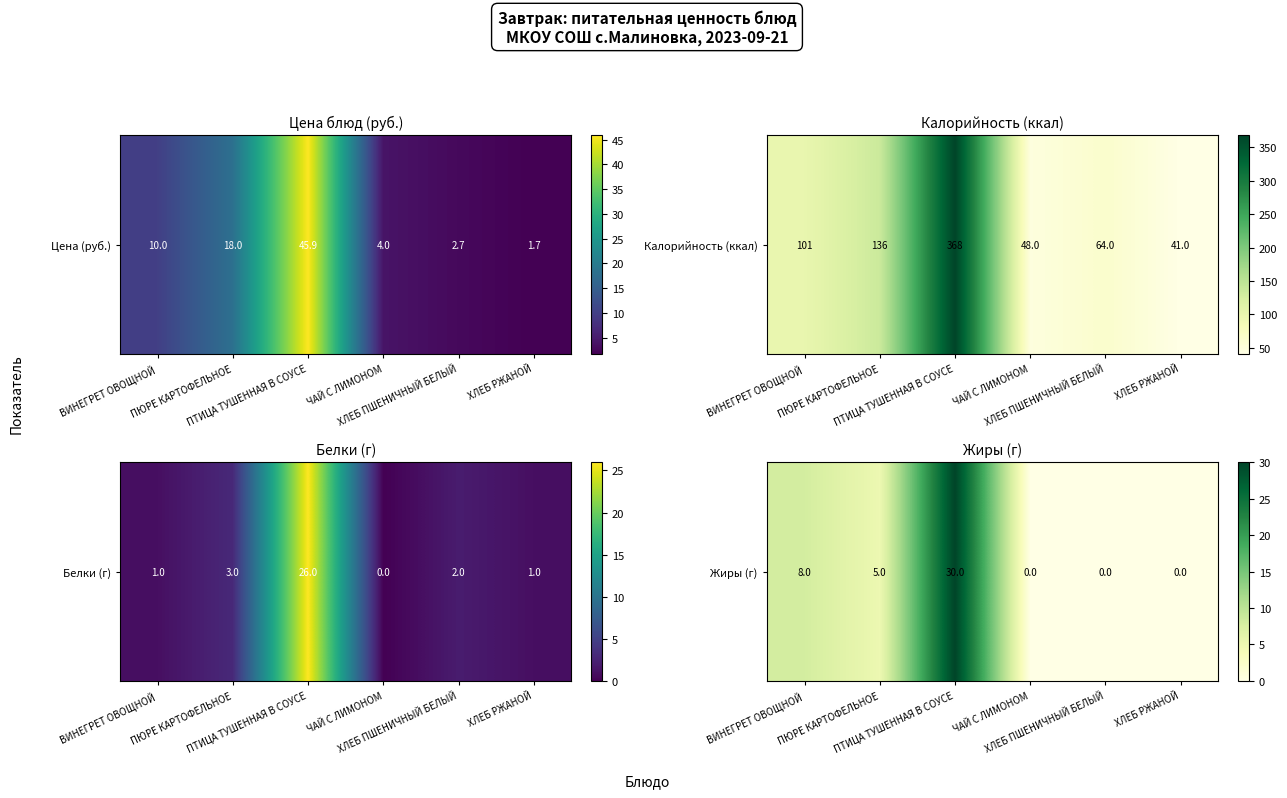

Where does the data first go above 5?

ВИНЕГРЕТ ОВОЩНОЙ